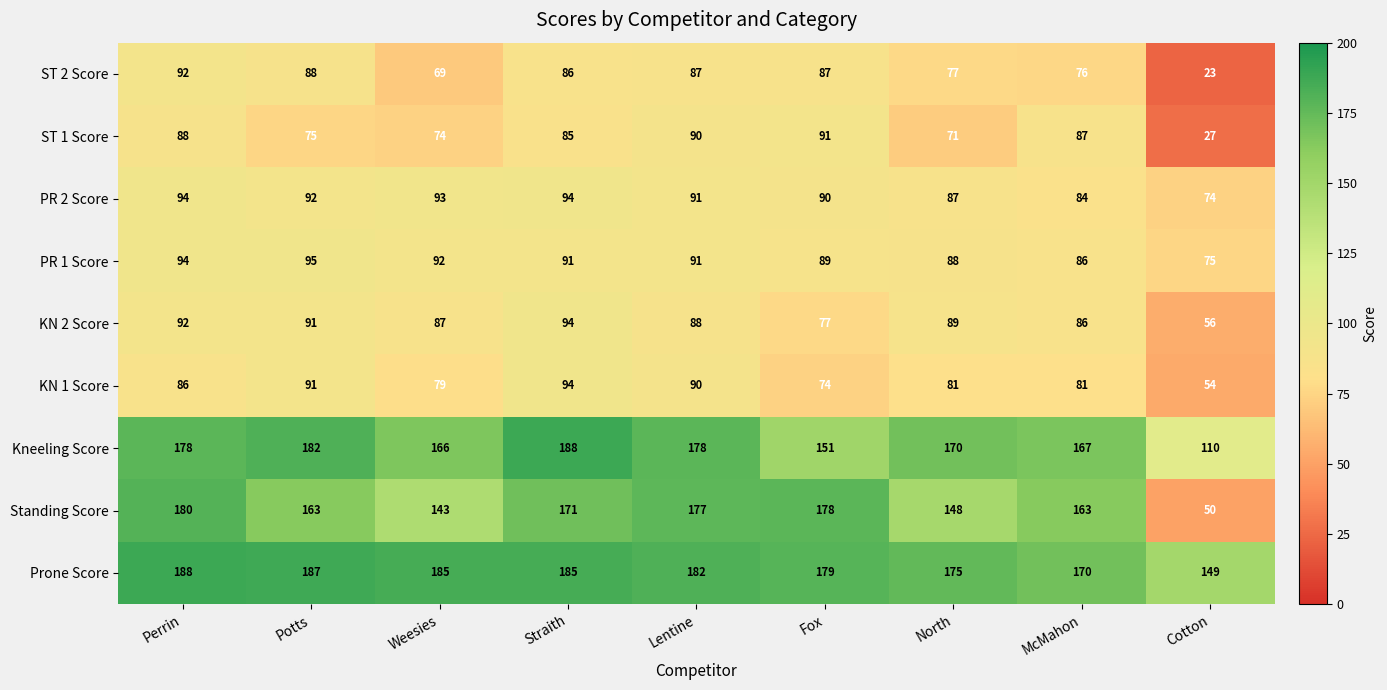

Which series has the largest range (max minus min)?

Standing Score